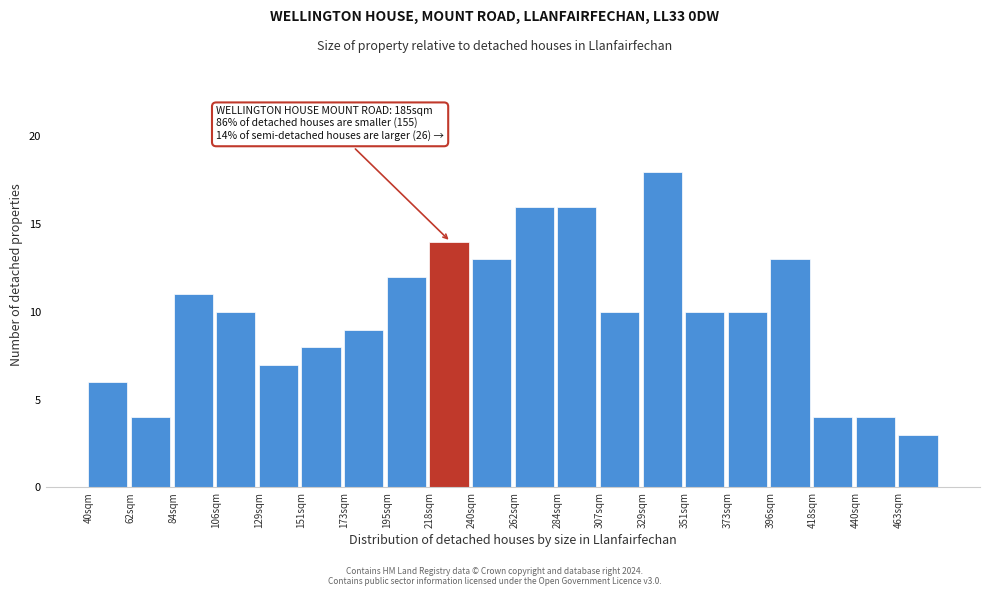

Reading left to right, extract all data points from this chart.

40sqm=6	62sqm=4	84sqm=11	106sqm=10	129sqm=7	151sqm=8	173sqm=9	195sqm=12	218sqm=14	240sqm=13	262sqm=16	284sqm=16	307sqm=10	329sqm=18	351sqm=10	373sqm=10	396sqm=13	418sqm=4	440sqm=4	463sqm=3